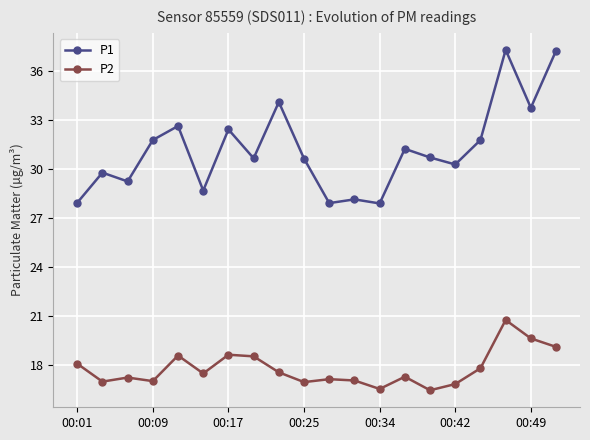

True or false: P2 has more than 1 interior local peaks.

True